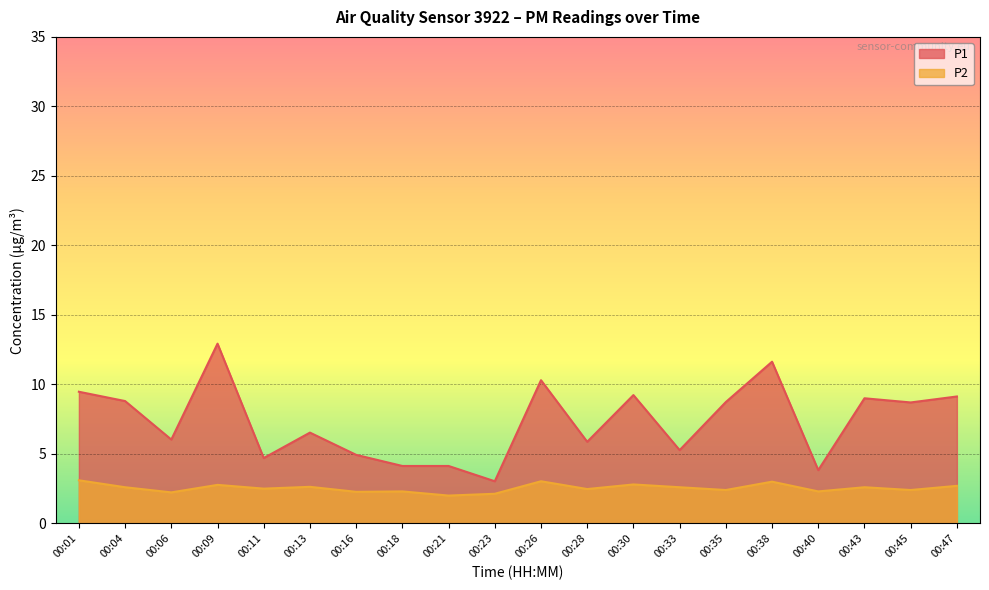

What are all the series names shown in the legend?

P1, P2